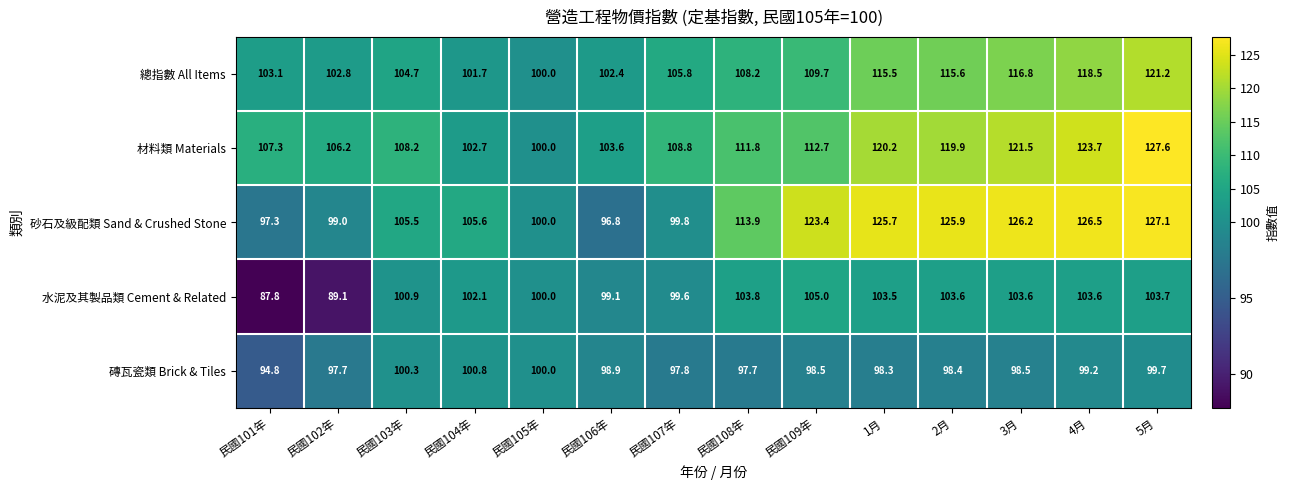

What is the average value of the 水泥及其製品類 Cement & Related series?

100.4